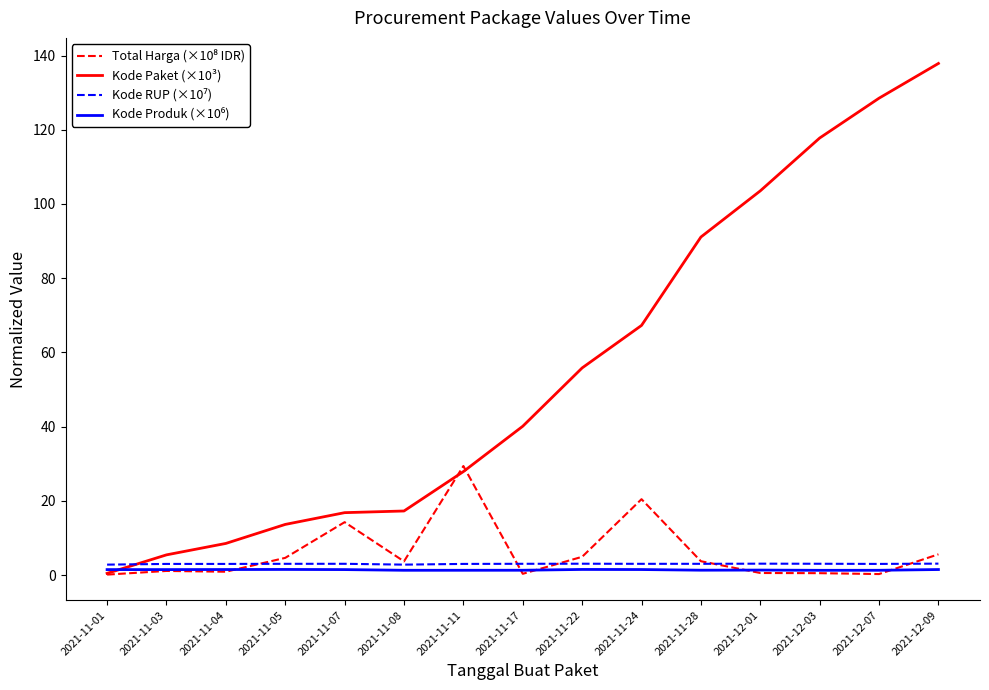

The value of Kode Paket (×10³) at 2021-11-24 is 88.6. True or false?

False